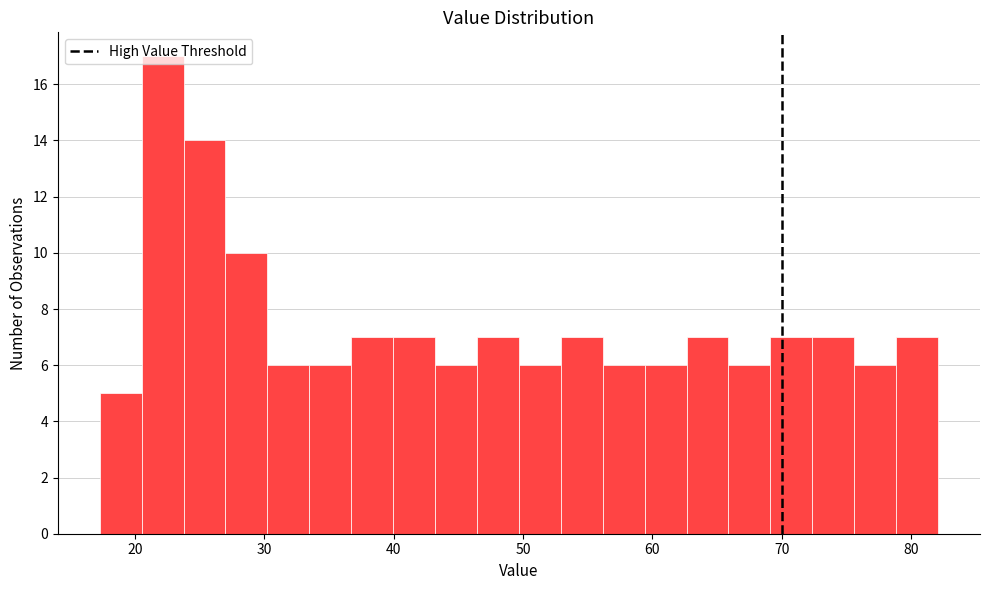

Around what value on the x-axis is the tallest bar? Give the approximate position of its centre, as read against the axis.

22